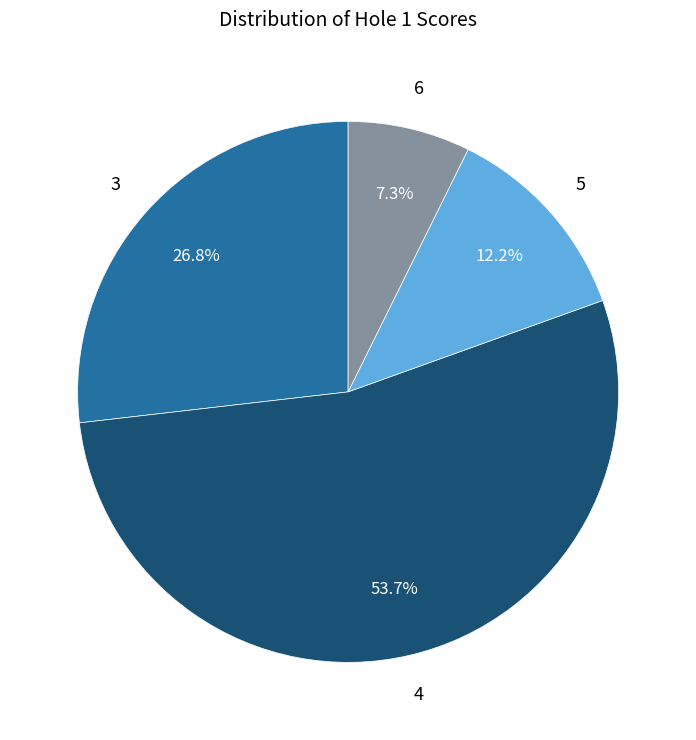

Is there a majority slice in this chart?

Yes